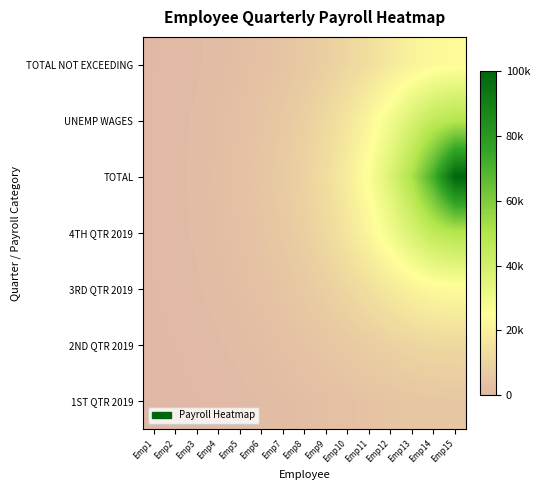

Reading left to right, transcribe all the data shown in this chart.

1ST QTR 2019: Emp1=420.3	Emp2=556.9	Emp3=733.1	Emp4=957.7	Emp5=1239.8	Emp6=1587.7	Emp7=2007.6	Emp8=2500.0	Emp9=3057.5	Emp10=3659.9	Emp11=4272.6	Emp12=4845.7	Emp13=5319.0	Emp14=5633.0	Emp15=5743.3
2ND QTR 2019: Emp1=588.6	Emp2=795.3	Emp3=1069.7	Emp4=1430.8	Emp5=1901.2	Emp6=2505.4	Emp7=3268.1	Emp8=4208.7	Emp9=5333.4	Emp10=6622.5	Emp11=8015.4	Emp12=9397.7	Emp13=10601.6	Emp14=11433.4	Emp15=11731.9
3RD QTR 2019: Emp1=759.4	Emp2=1043.3	Emp3=1430.1	Emp4=1954.3	Emp5=2660.8	Emp6=3605.3	Emp7=4854.7	Emp8=6483.4	Emp9=8562.2	Emp10=11134.4	Emp11=14168.9	Emp12=17485.6	Emp13=20670.3	Emp14=23062.9	Emp15=23965.1
4TH QTR 2019: Emp1=890.6	Emp2=1237.8	Emp3=1719.3	Emp4=2385.9	Emp5=3307.4	Emp6=4578.2	Emp7=6324.9	Emp8=8714.2	Emp9=11958.5	Emp10=16311.8	Emp11=22033.5	Emp12=29261.3	Emp13=37641.6	Emp14=45464.6	Emp15=48954.2
TOTAL: Emp1=940.4	Emp2=1312.4	Emp3=1831.6	Emp4=2556.2	Emp5=3567.4	Emp6=4978.7	Emp7=6948.3	Emp8=9697.2	Emp9=13533.5	Emp10=18887.6	Emp11=26359.7	Emp12=36787.9	Emp13=51341.7	Emp14=71653.1	Emp15=100000.0
UNEMP WAGES: Emp1=890.6	Emp2=1237.8	Emp3=1719.3	Emp4=2385.9	Emp5=3307.4	Emp6=4578.2	Emp7=6324.9	Emp8=8714.2	Emp9=11958.5	Emp10=16311.8	Emp11=22033.5	Emp12=29261.3	Emp13=37641.6	Emp14=45464.6	Emp15=48954.2
TOTAL NOT EXCEEDING: Emp1=759.4	Emp2=1043.3	Emp3=1430.1	Emp4=1954.3	Emp5=2660.8	Emp6=3605.3	Emp7=4854.7	Emp8=6483.4	Emp9=8562.2	Emp10=11134.4	Emp11=14168.9	Emp12=17485.6	Emp13=20670.3	Emp14=23062.9	Emp15=23965.1